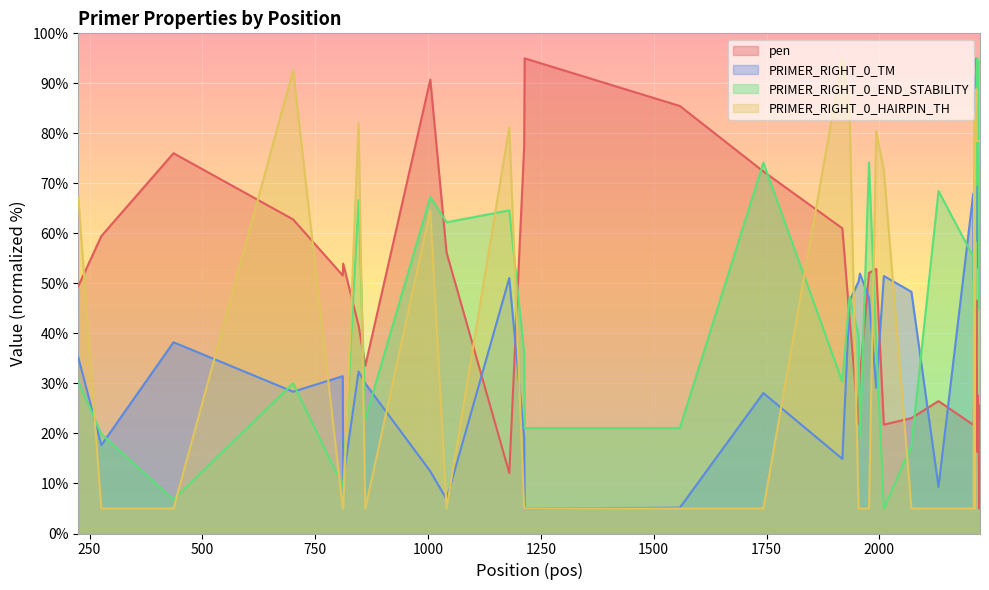

How many interior local peaks does the PRIMER_RIGHT_0_TM series have?

12